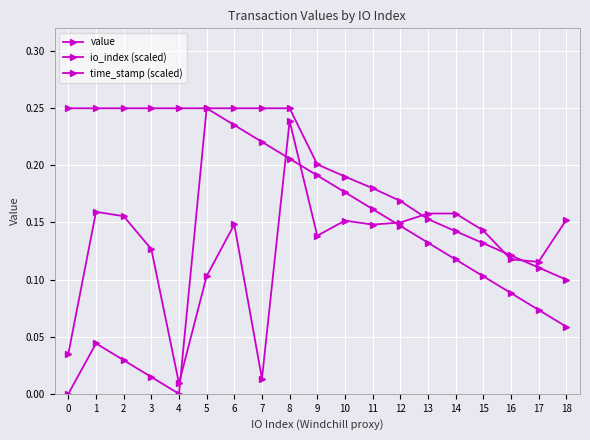

How many interior local peaks does the value series have?

5